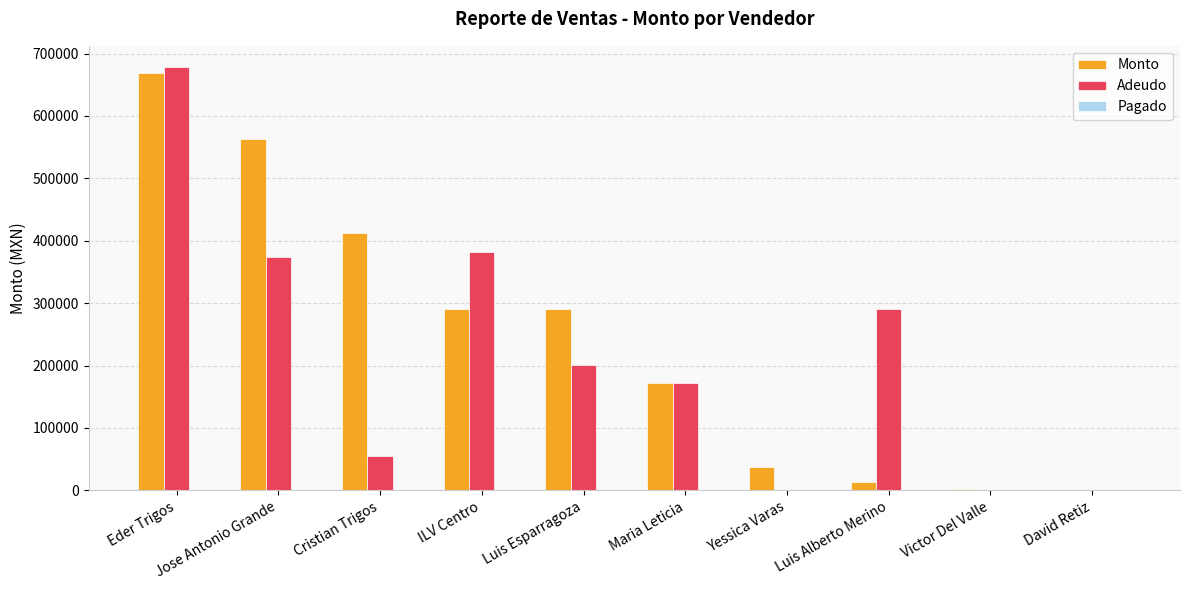

Is it true that Adeudo equals 93244.3 at Maria Leticia?

False